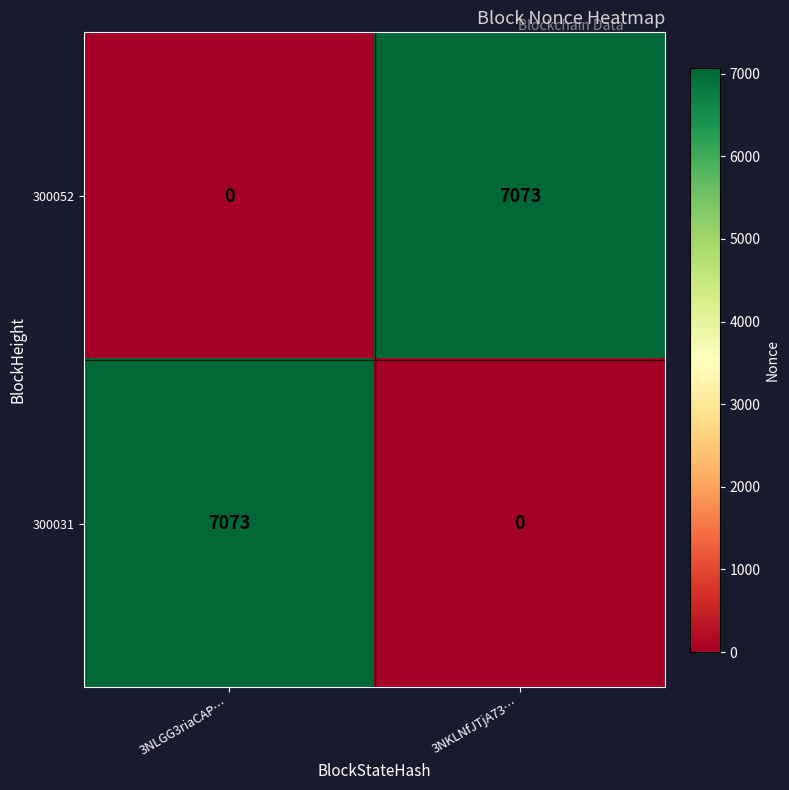

What is the total value across all series at 3NLGG3riaCAP…?

7073